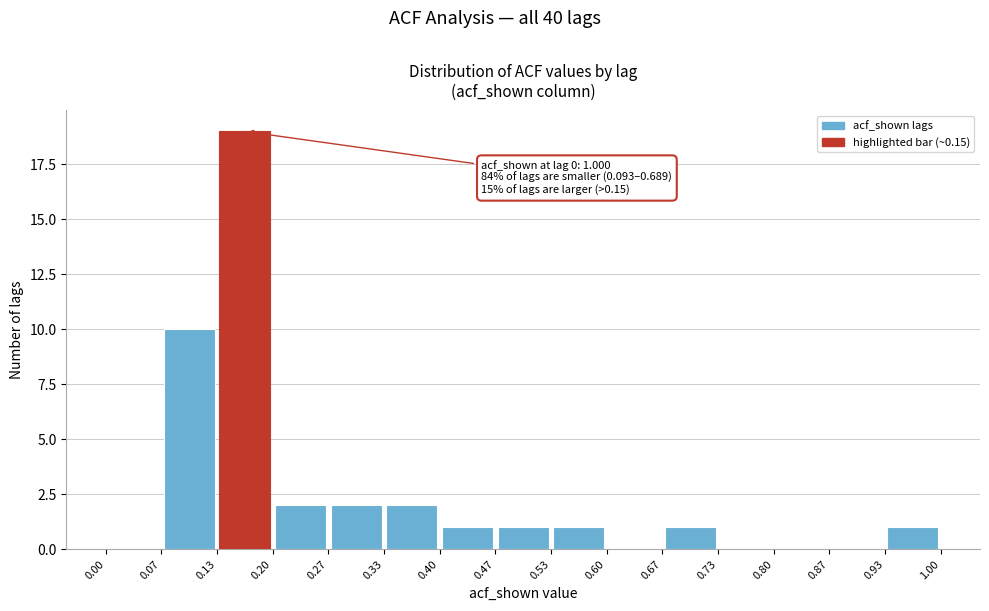

Over which range of the x-axis is the bar tallest?

0.13 to 0.20